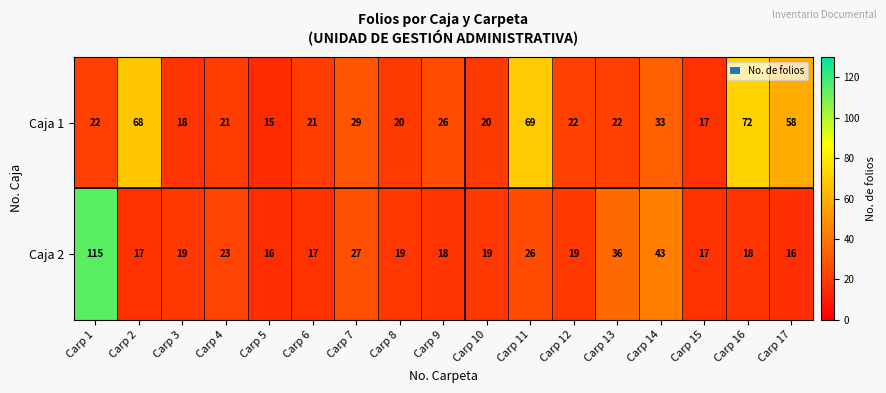

Is it true that Caja 2 equals 23 at Carp 5?

False